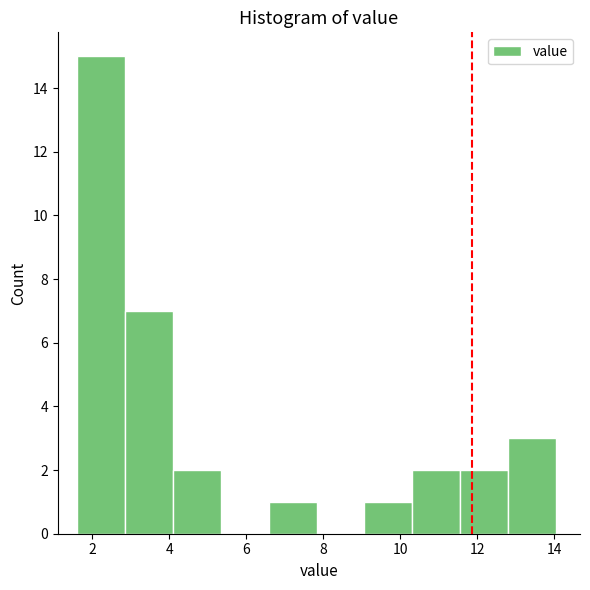

How tall is the bar that spans 9.0 to 10.4 on the x-axis? Neither the bar edges nor the heights are printed on the chart, so give them approximately, as read against the axes.

1